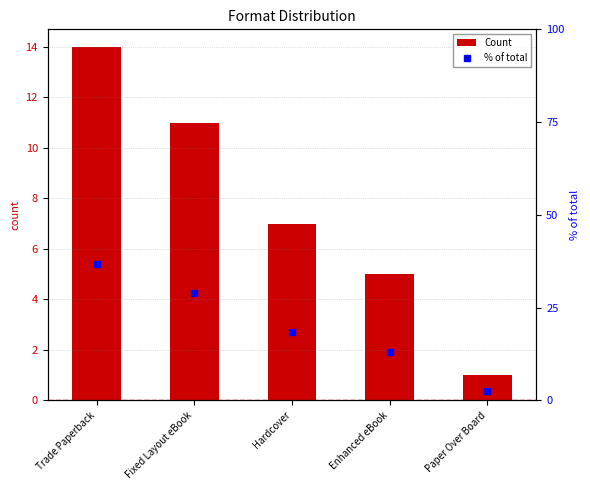

What is the value of the Count bar at the 1st from the left?

14